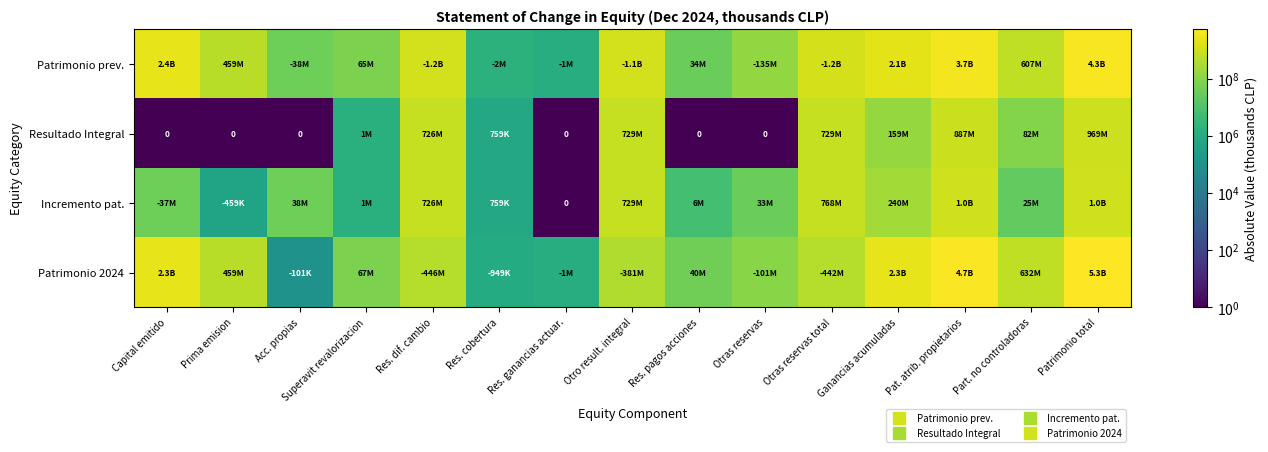

How many distinct data groups are displayed?

4